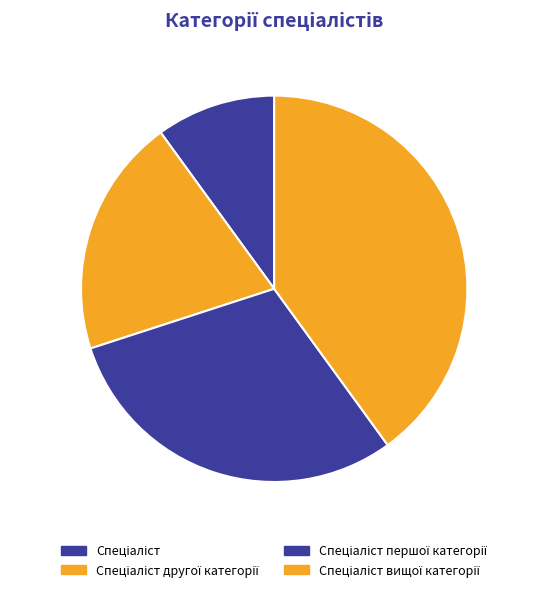

How many slices are in this pie chart?

4